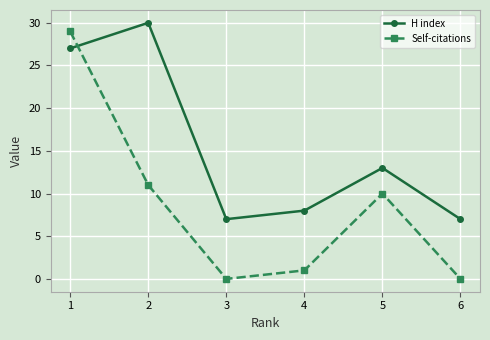

How many series are shown in this chart?

2